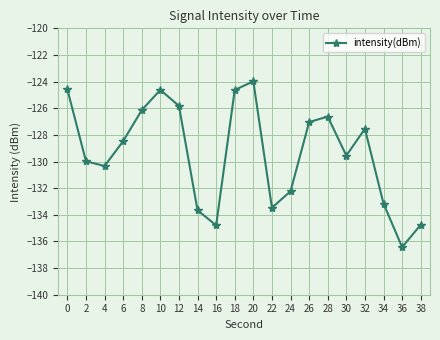

How many lines are shown in the chart?

1